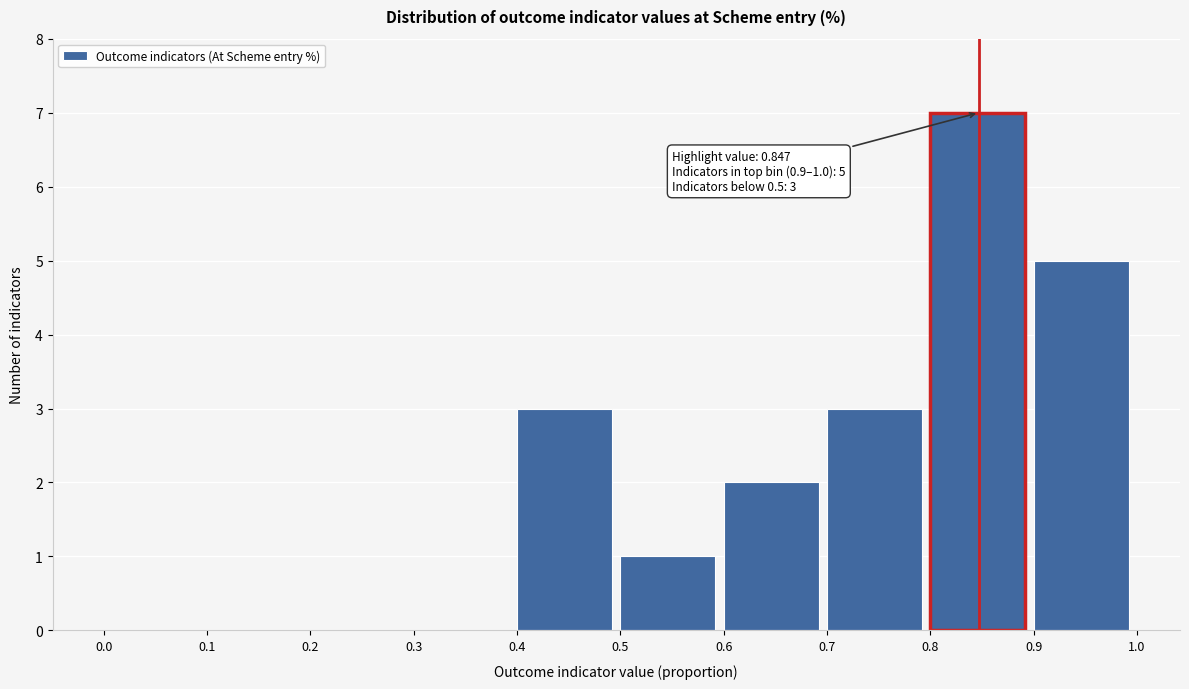

Which range on the x-axis has the tallest bar?

0.8 to 0.9